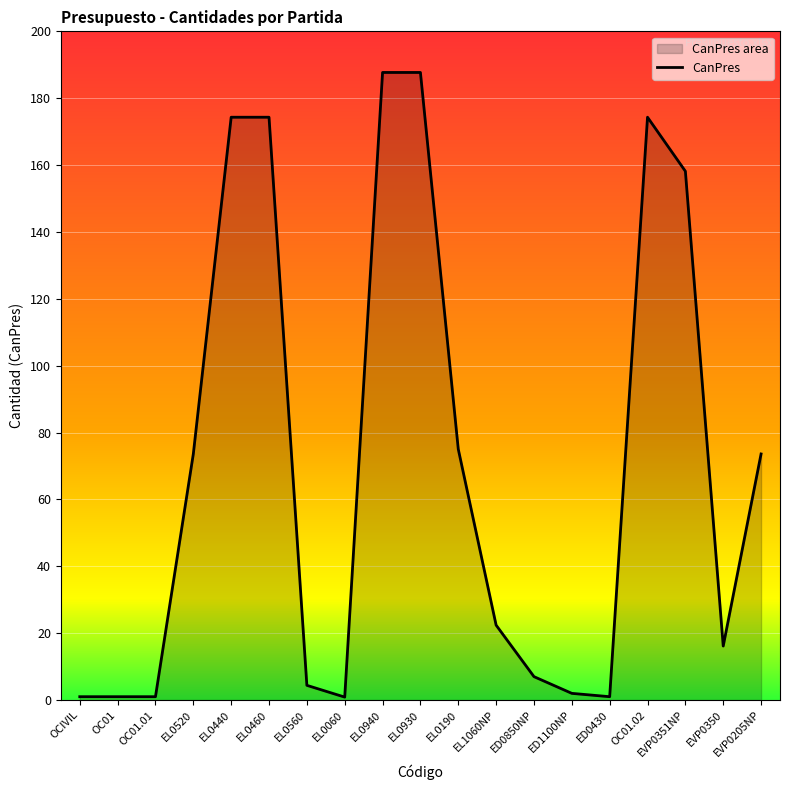

Rank the categories by value from highest to lowest.

EL0940, EL0930, EL0440, EL0460, OC01.02, EVP0351NP, EL0190, EL0520, EVP0205NP, EL1060NP, EVP0350, ED0850NP, EL0560, ED1100NP, OCIVIL, OC01, OC01.01, ED0430, EL0060